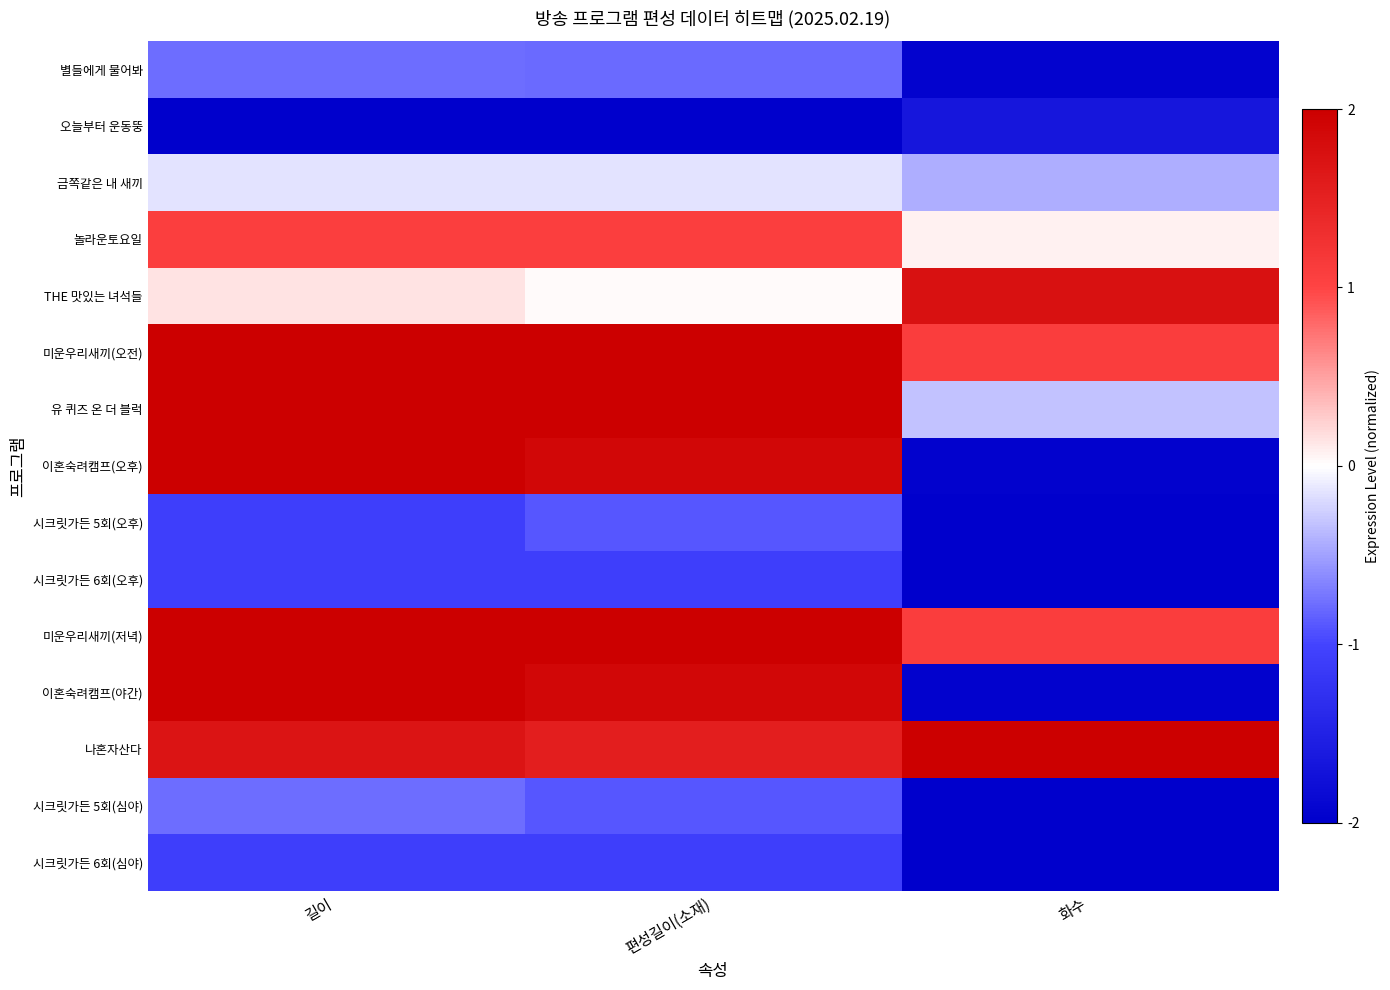

At which category does the chart reach its minimum across all series?

길이